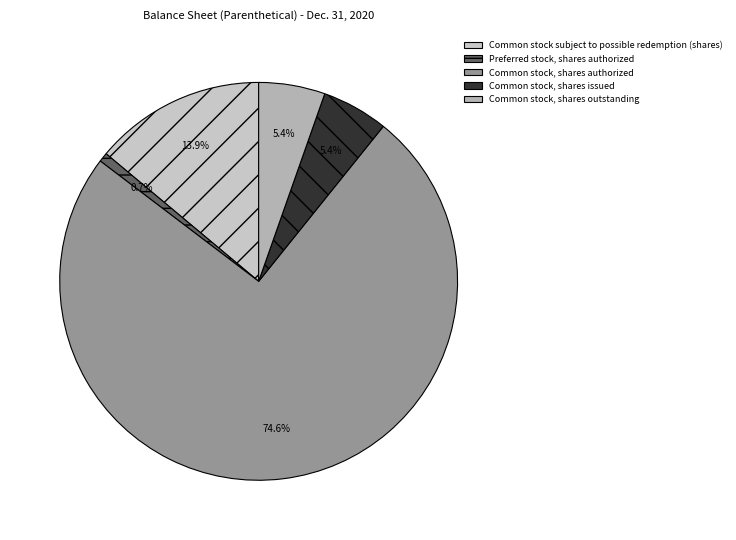

How many segments does this pie chart have?

5